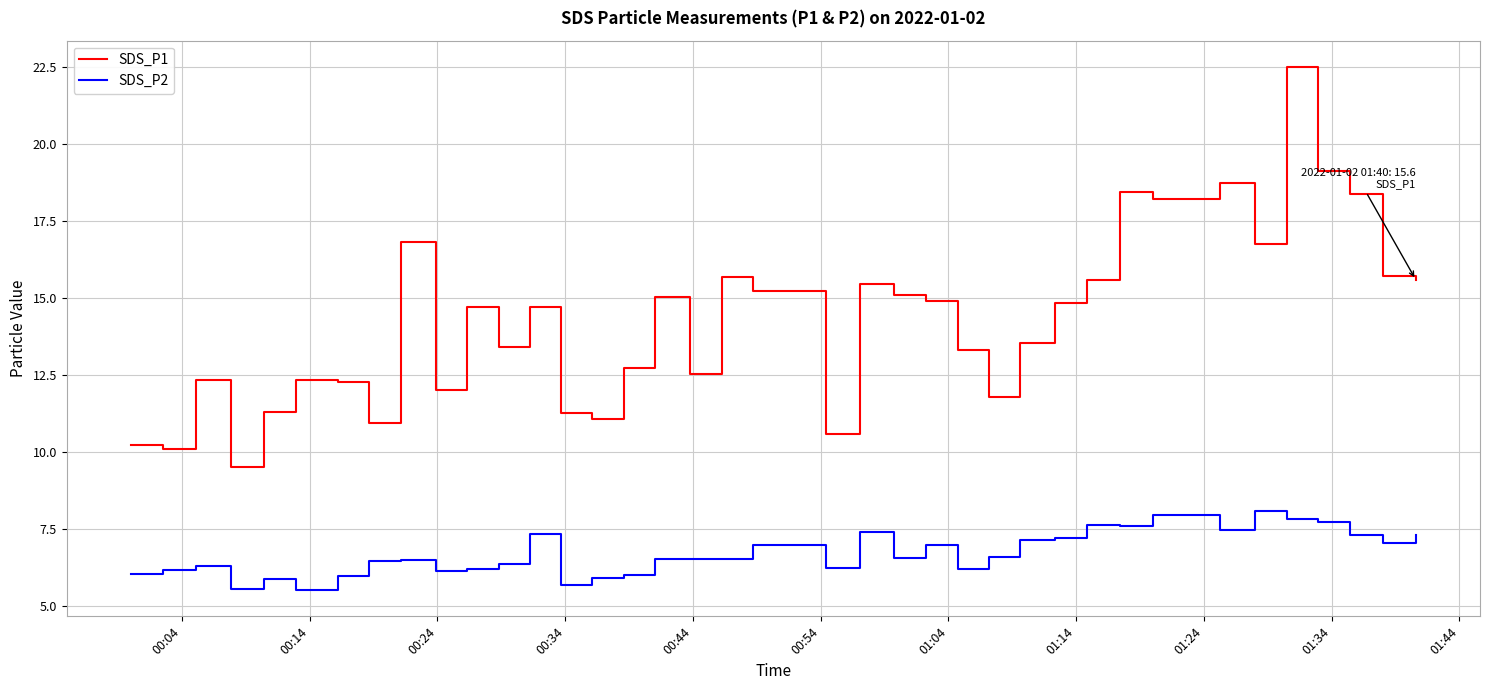

True or false: SDS_P2 has more than 0 interior local peaks.

True